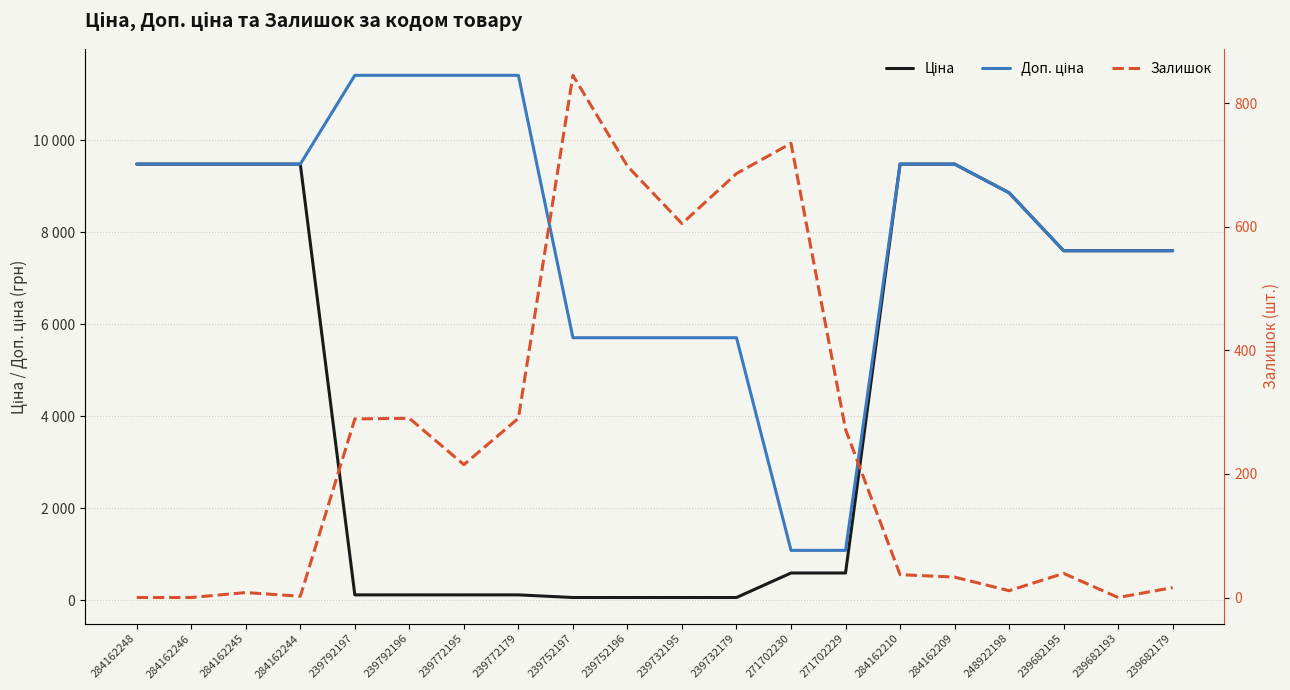

Which has a higher value, 239792197 or 271702230?

271702230